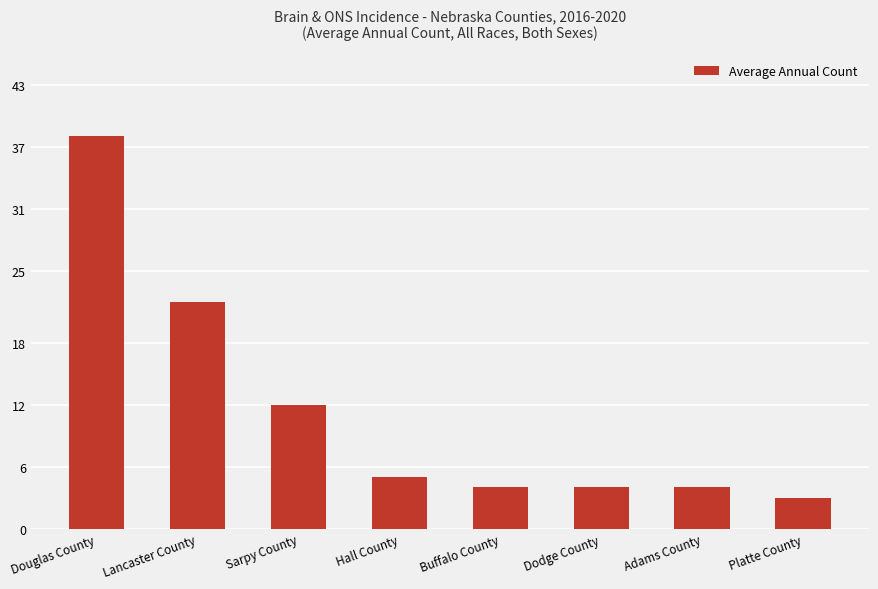

What is the difference between the second highest and second lowest values?

18